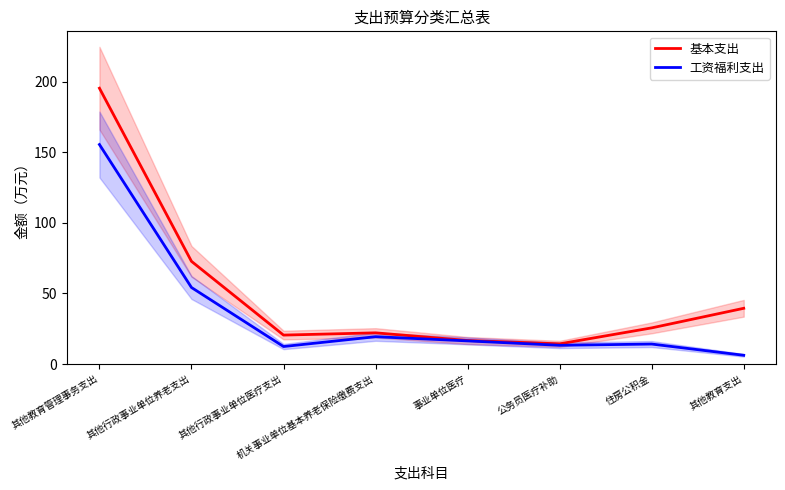

What is the spread (max minus min) of values at 其他行政事业单位医疗支出?

8.1